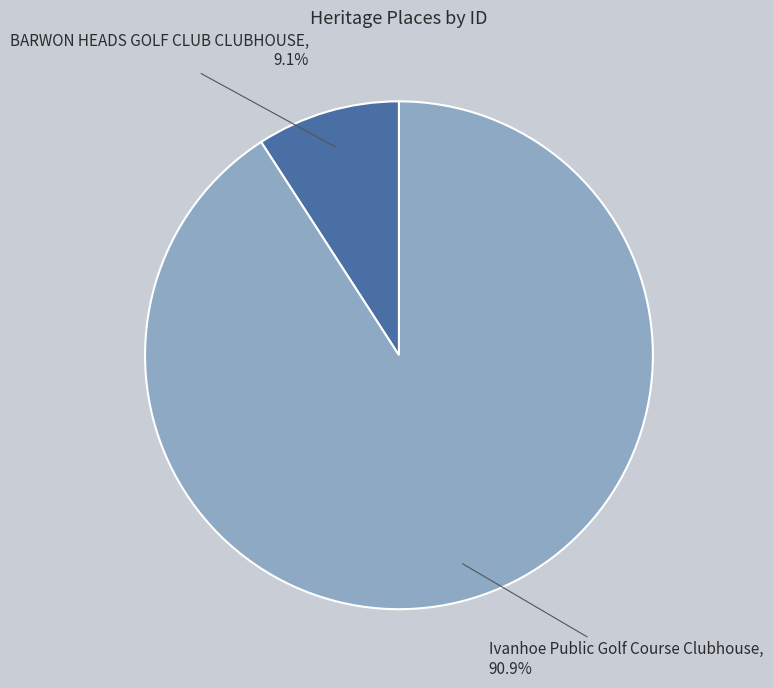

How many slices are in this pie chart?

2